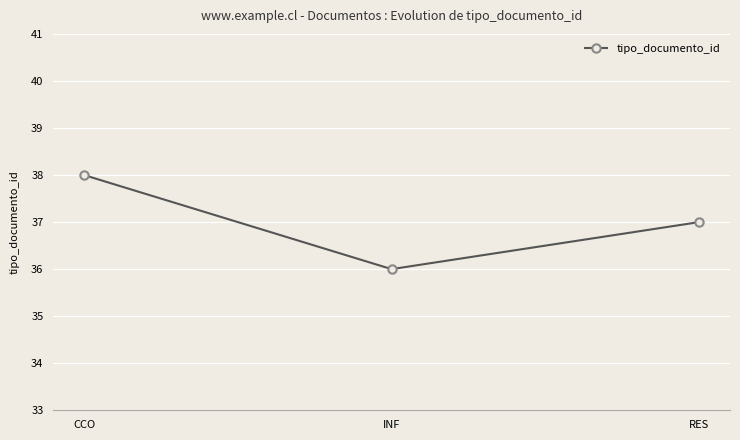

What position from the right is INF?

2